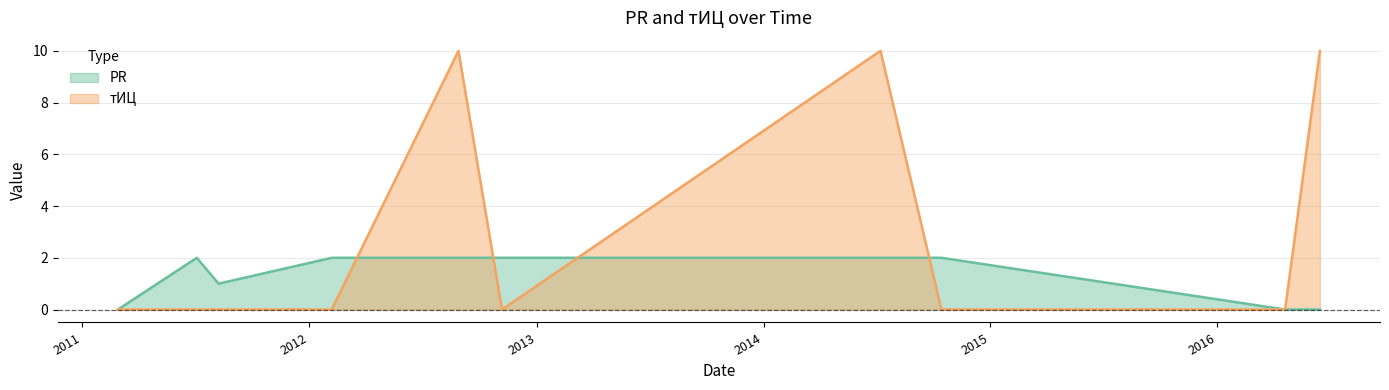

Reading left to right, extract all data points from this chart.

PR: 2011-02-27=0	2011-07-04=2	2011-08-08=1	2012-02-06=2	2012-08-28=2	2012-11-06=2	2014-07-08=2	2014-10-14=2	2016-04-19=0	2016-06-14=0
тИЦ: 2011-02-27=0	2011-07-04=0	2011-08-08=0	2012-02-06=0	2012-08-28=10	2012-11-06=0	2014-07-08=10	2014-10-14=0	2016-04-19=0	2016-06-14=10